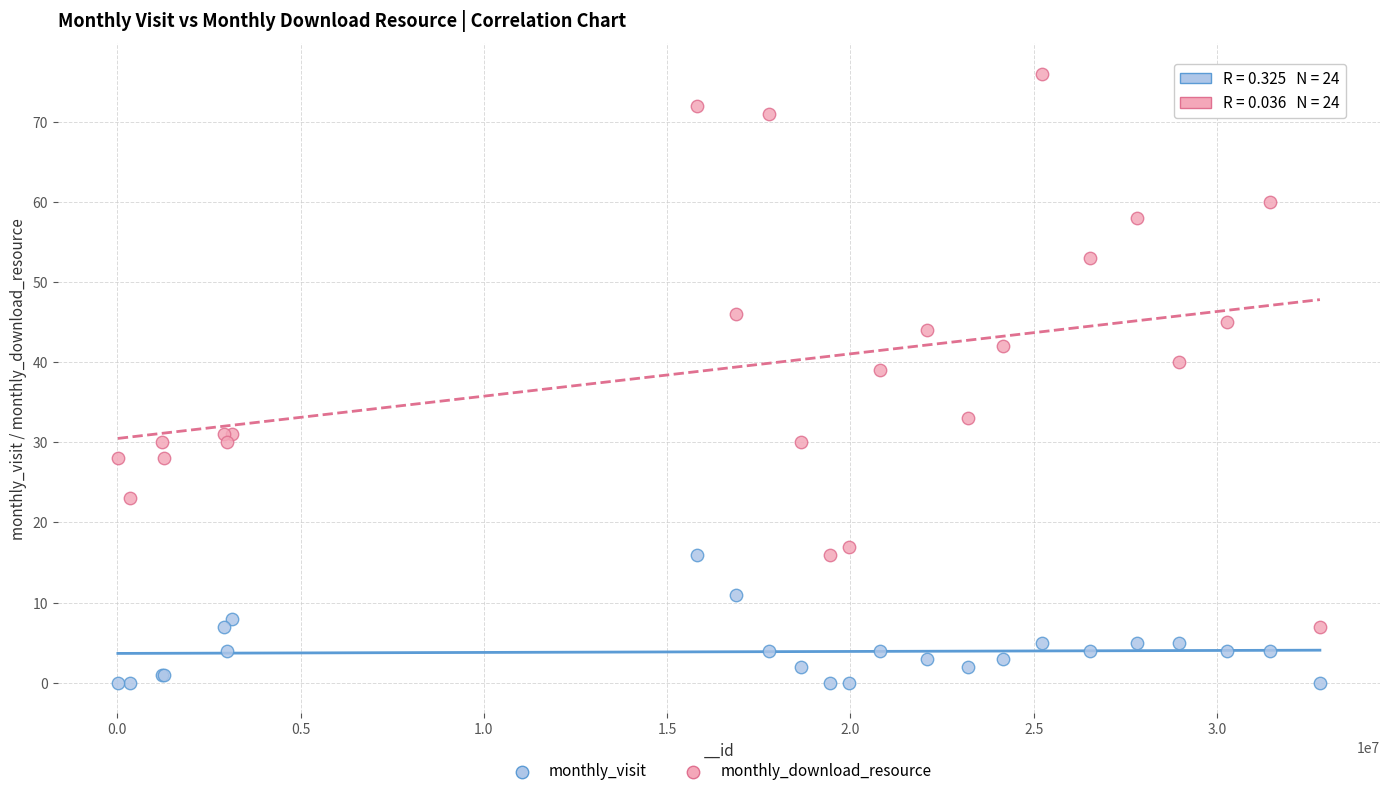

Across all series, what Y value is closest to 38?

39